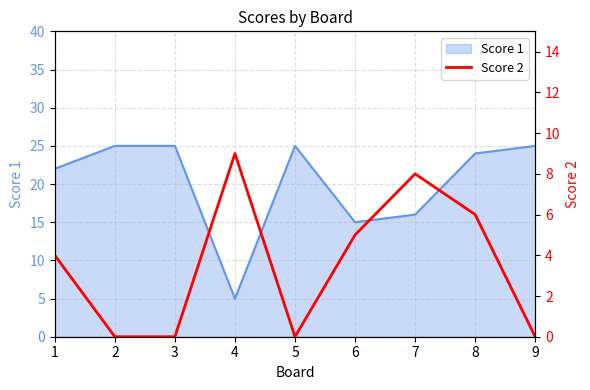

Is it true that the value at 6 is 9?

False